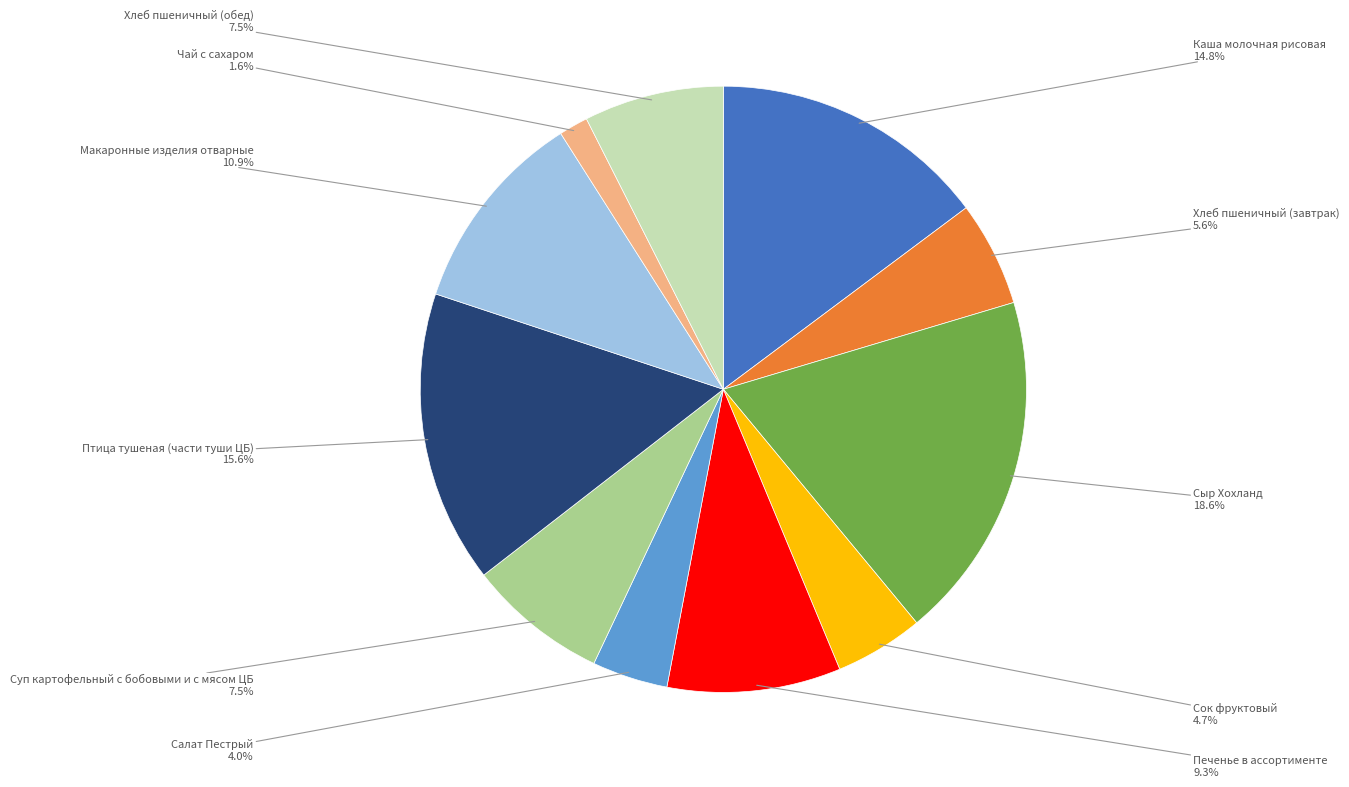

Which has a higher value, Хлеб пшеничный (обед) or Сок фруктовый?

Хлеб пшеничный (обед)